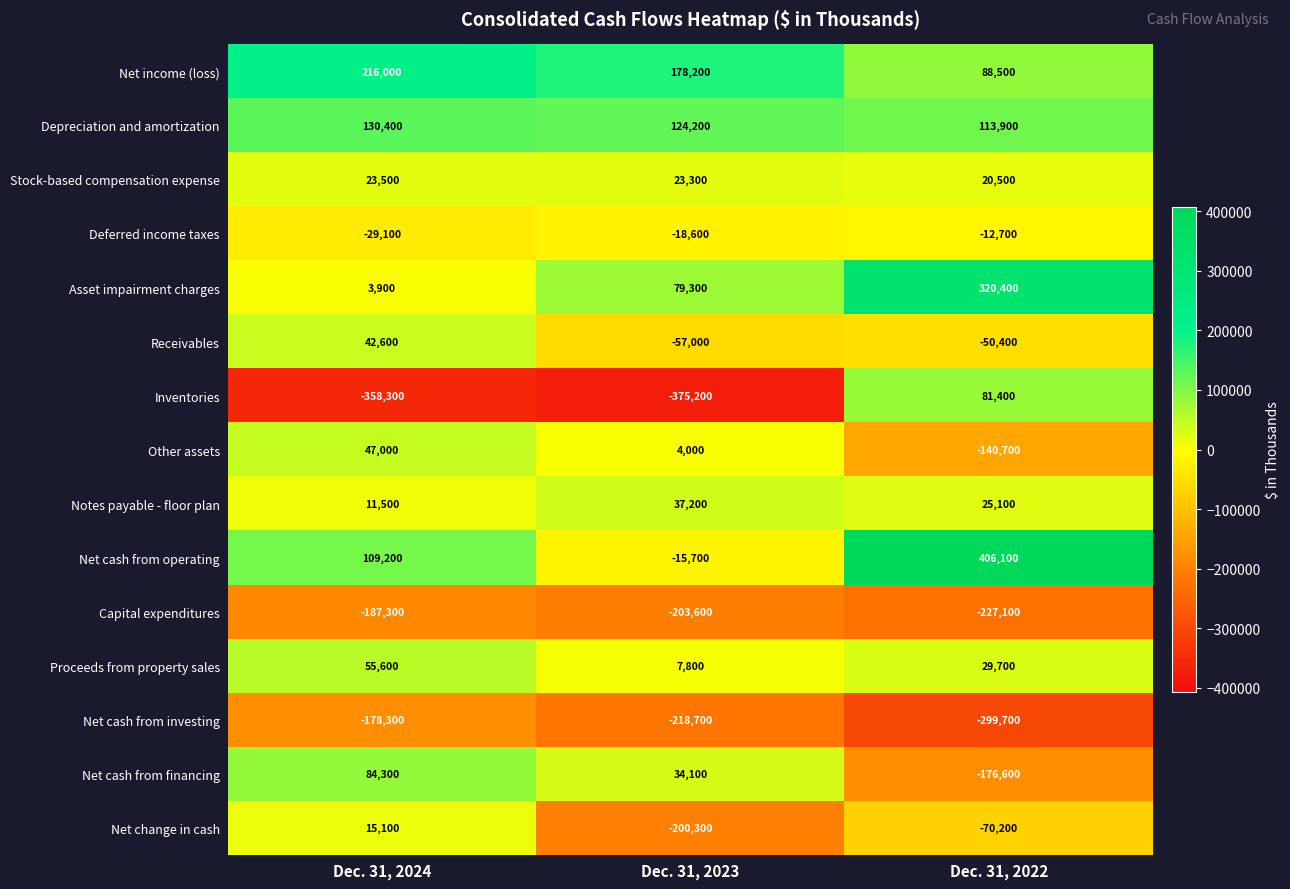

What value does the Inventories series have at Dec. 31, 2023, to the nearest 100?

-375200